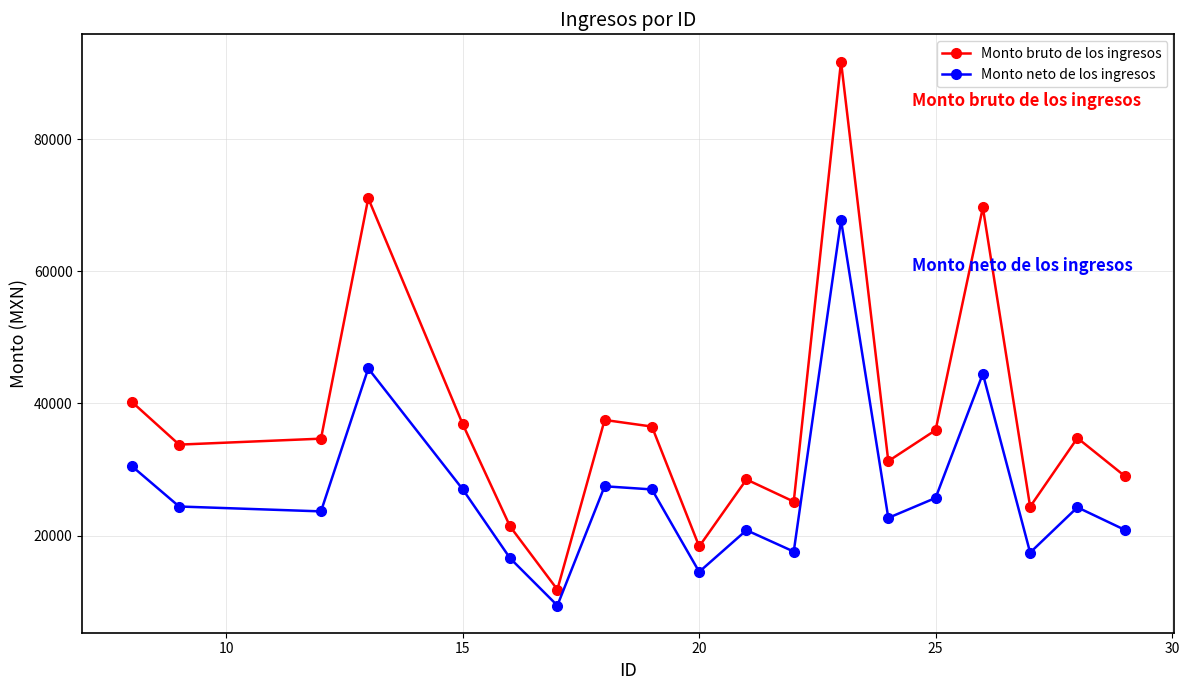

How many interior local peaks does the Monto bruto de los ingresos series have?

6